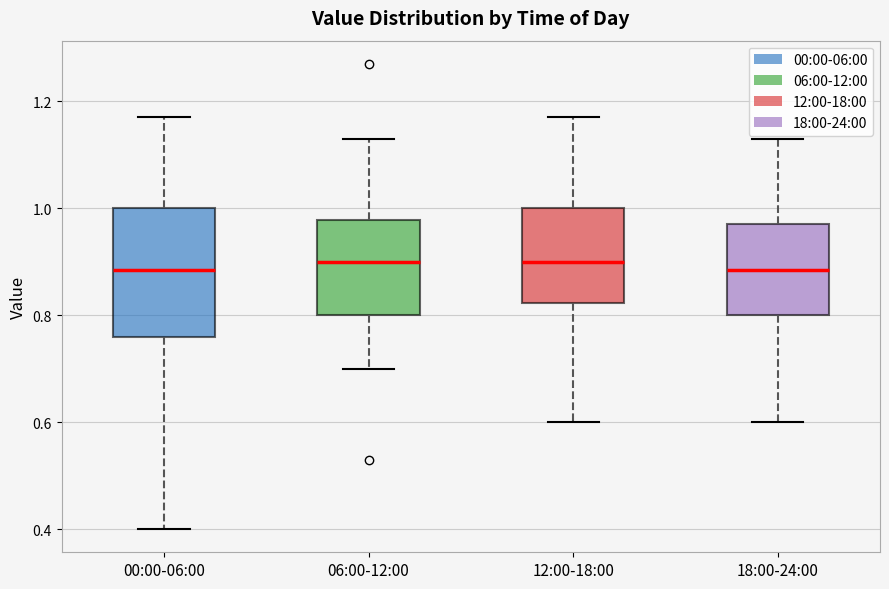

Comparing the boxes themselves (not the whiskers), which one is the tallest?

00:00-06:00